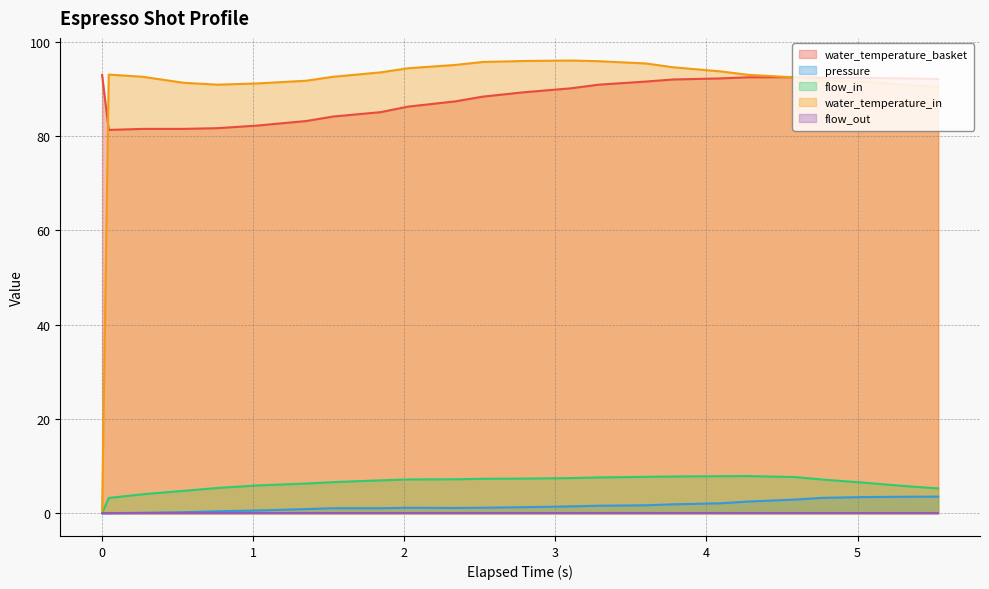

True or false: pressure and water_temperature_basket intersect in this chart.

False